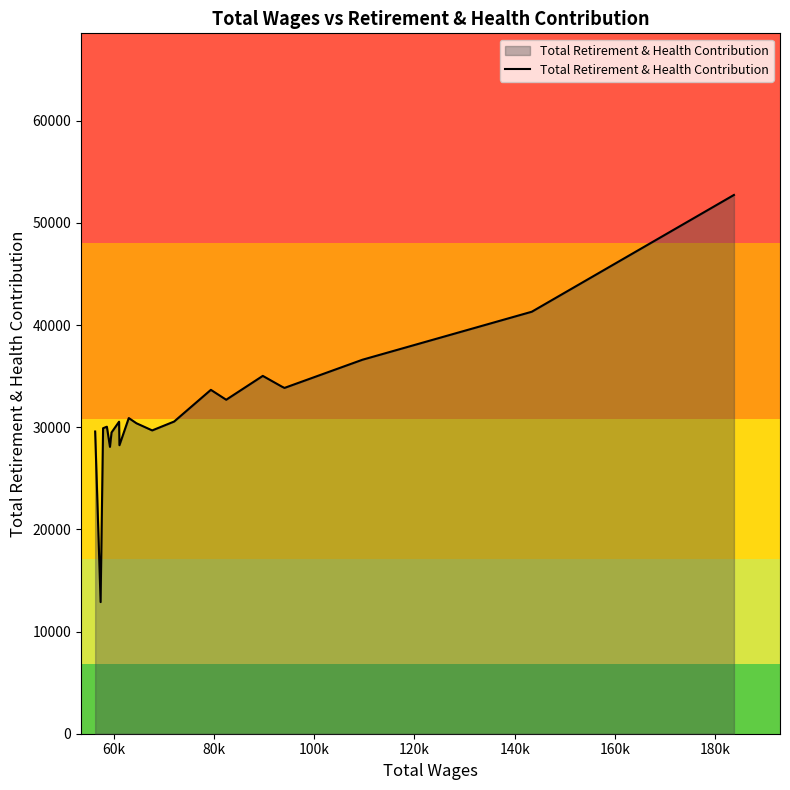

What is the minimum value shown in the chart?

12884